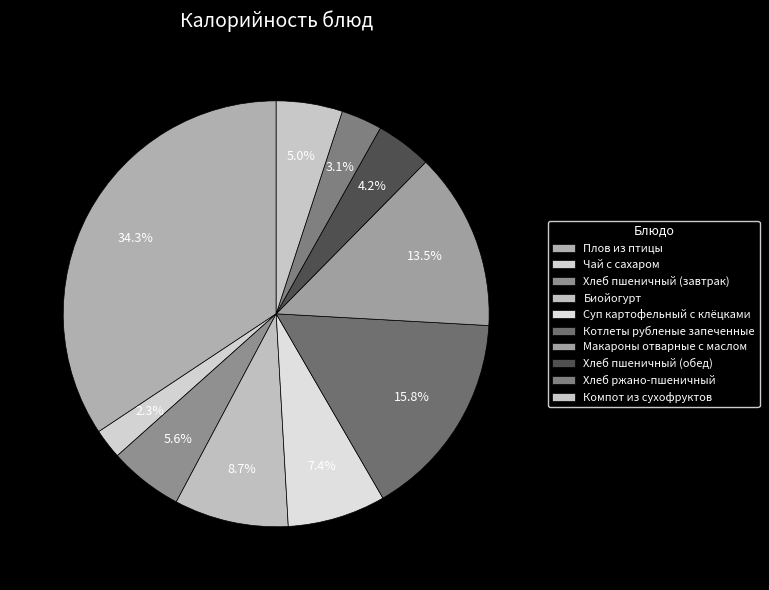

Which slice is the smallest?

Чай с сахаром